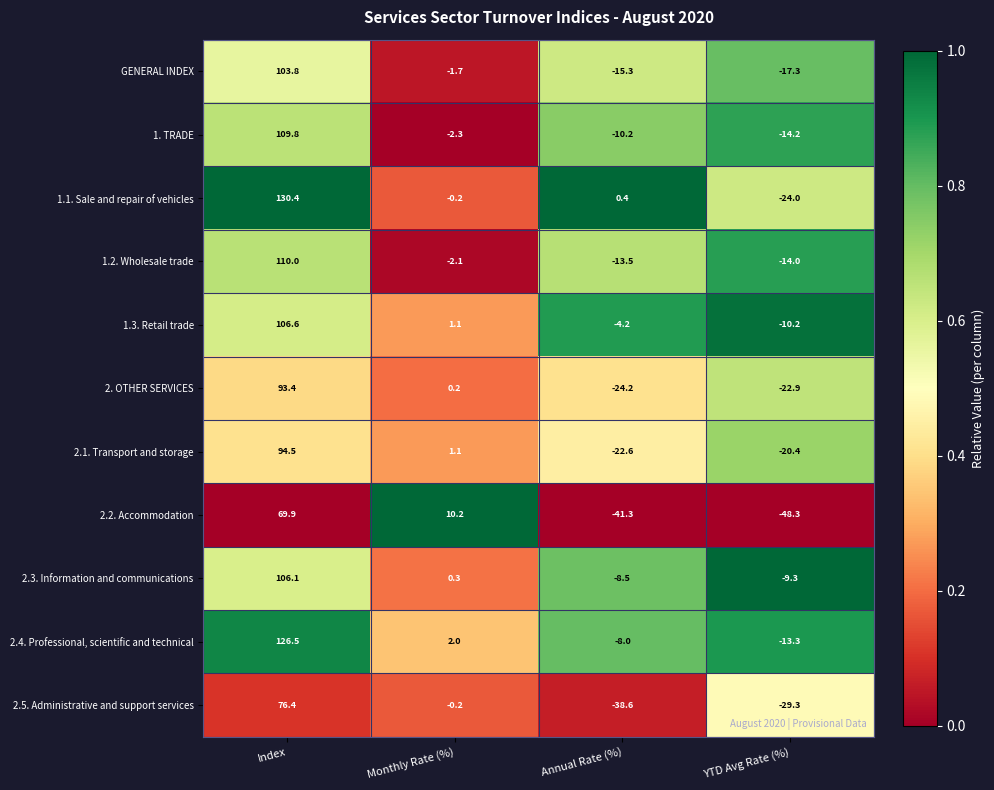

The value of 1.2. Wholesale trade at Annual Rate (%) is -13.5. True or false?

True